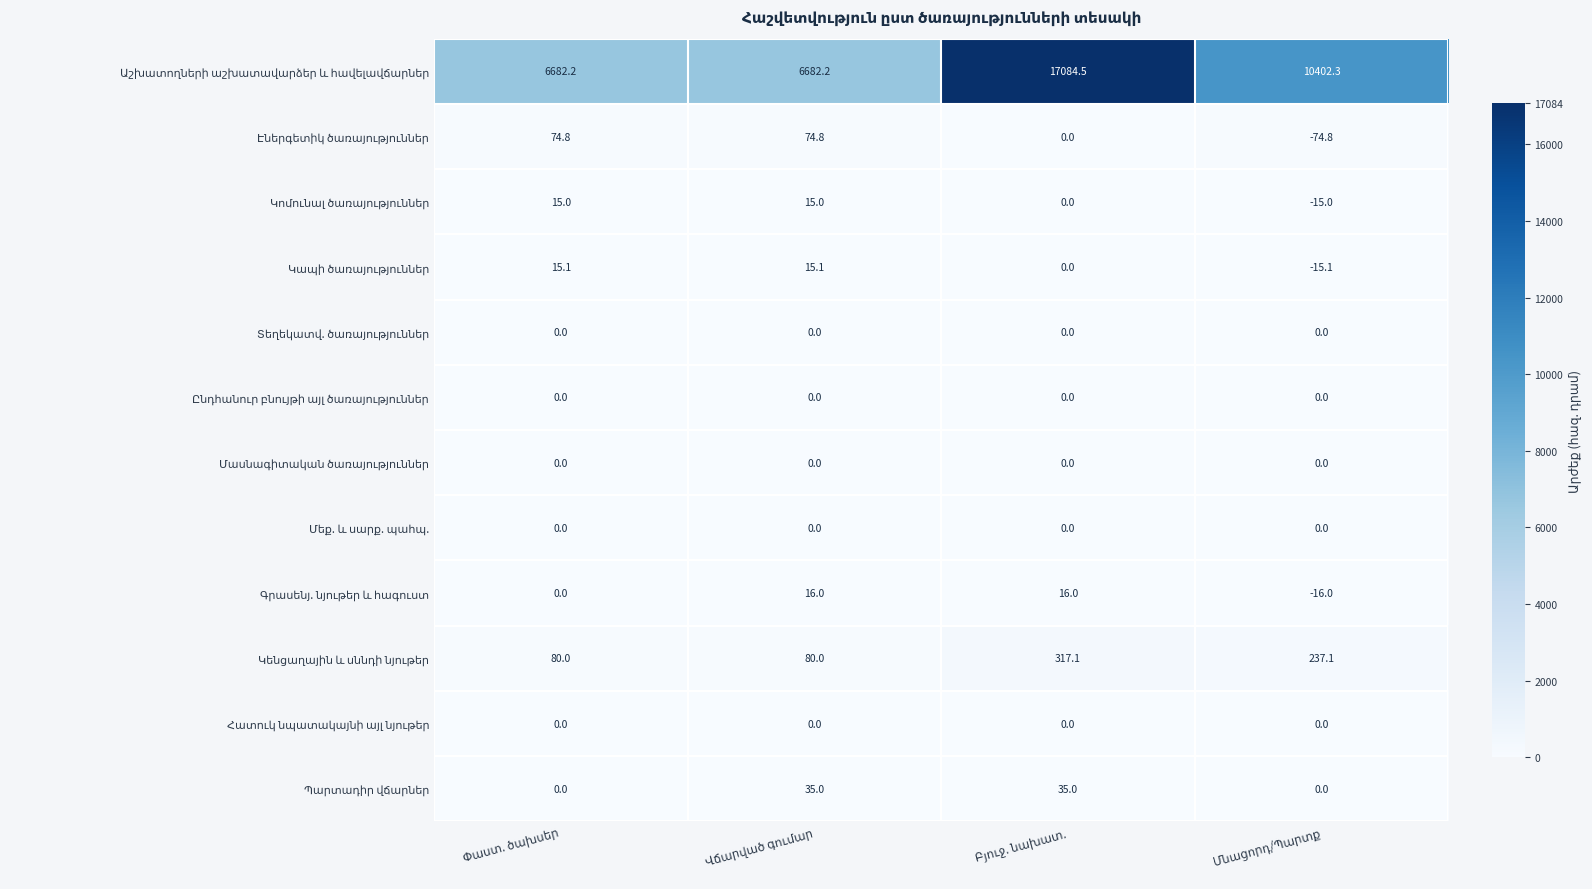

At how many categories does at least one series exceed 5507?

4